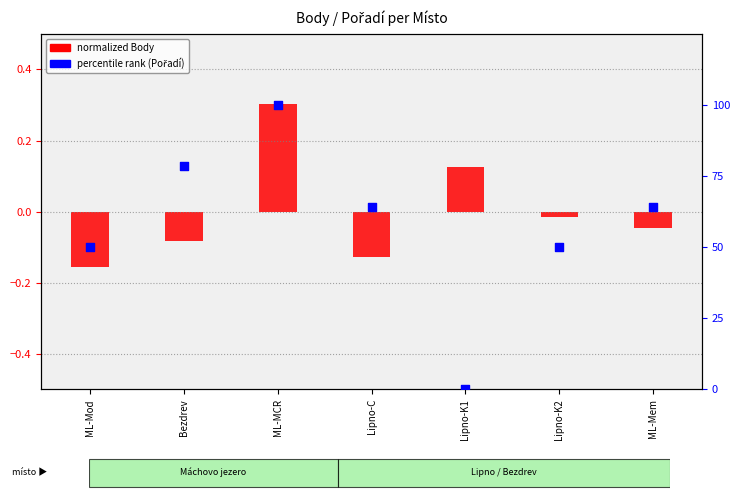

What are all the series names shown in the legend?

normalized Body, percentile rank (Pořadí)